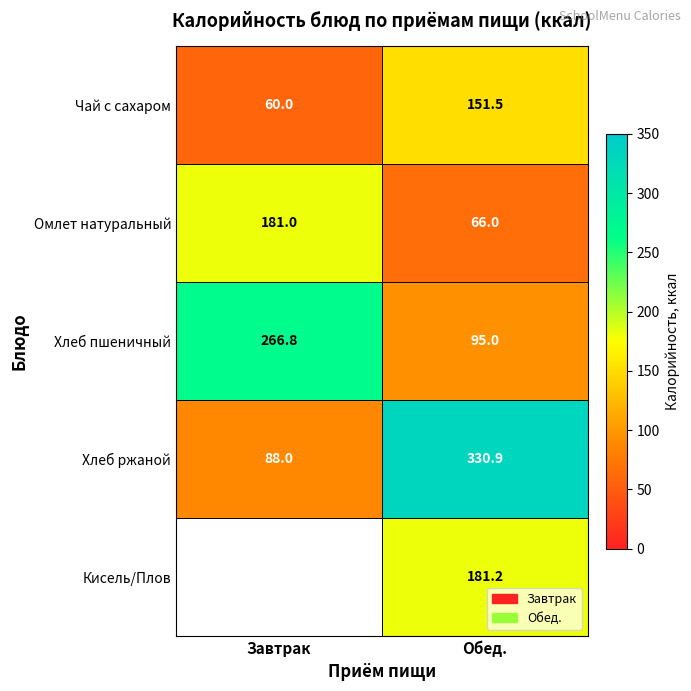

What is the sum of the Омлет натуральный values at Завтрак and Обед.?

247.0